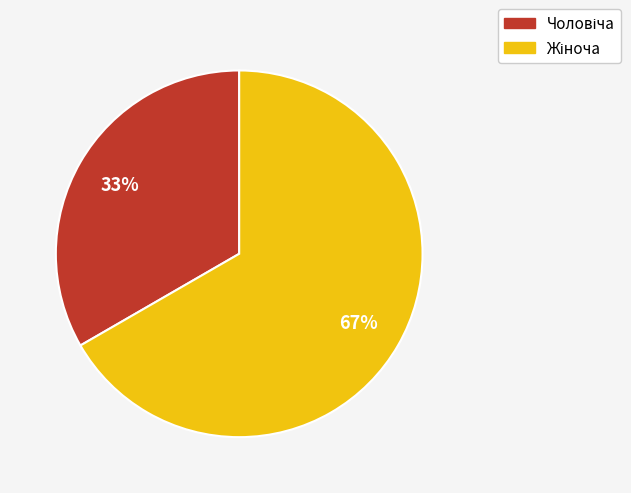

To the nearest percent, what is the average slice percentage?

50%